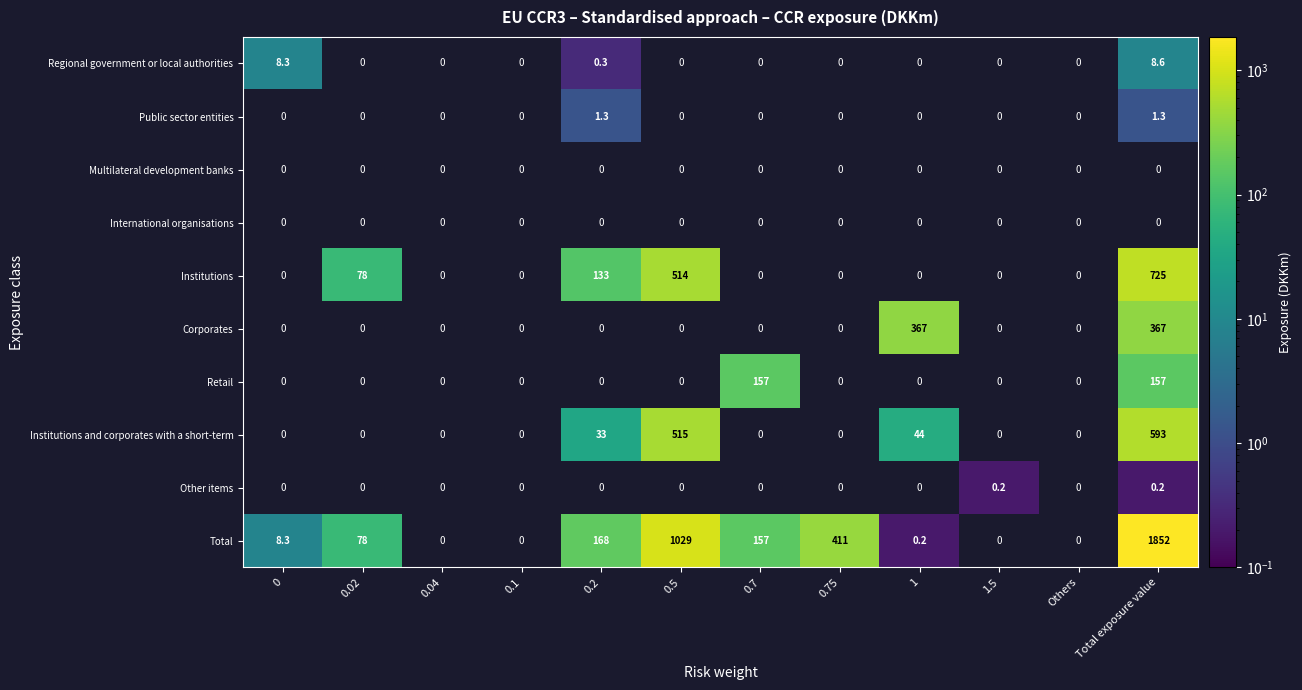

Is it true that Institutions equals 101.8 at 0.02?

False